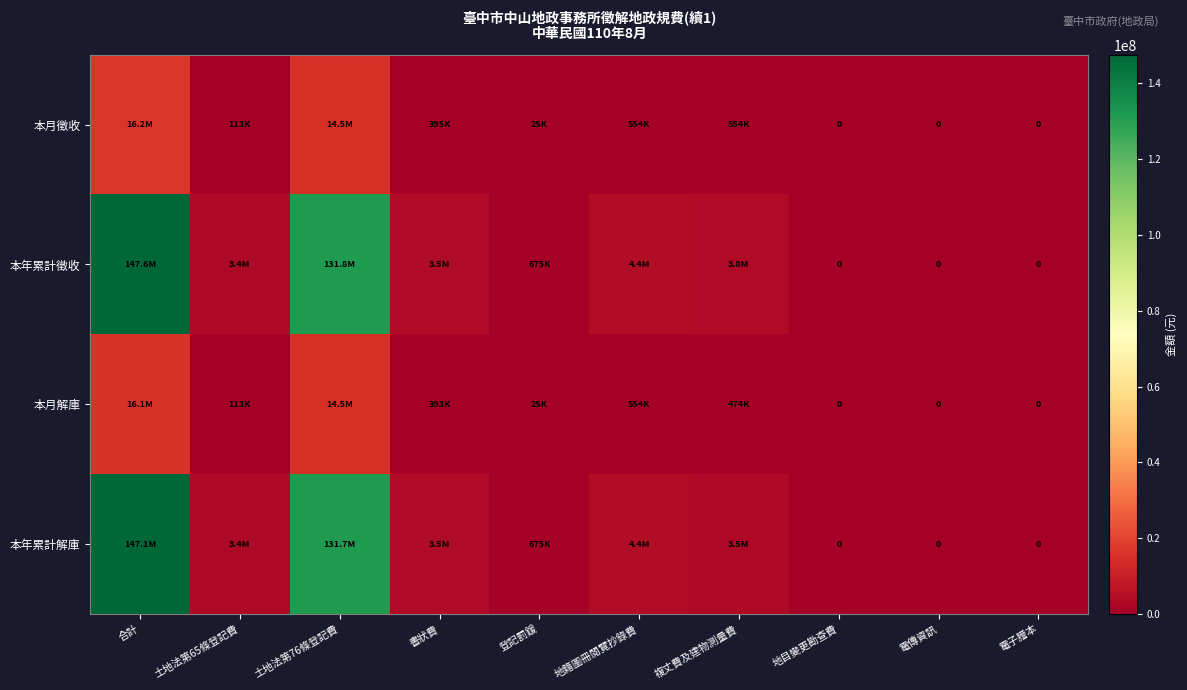

The 本年累計解庫 series shows 3360333 at 土地法第65條登記費. True or false?

True